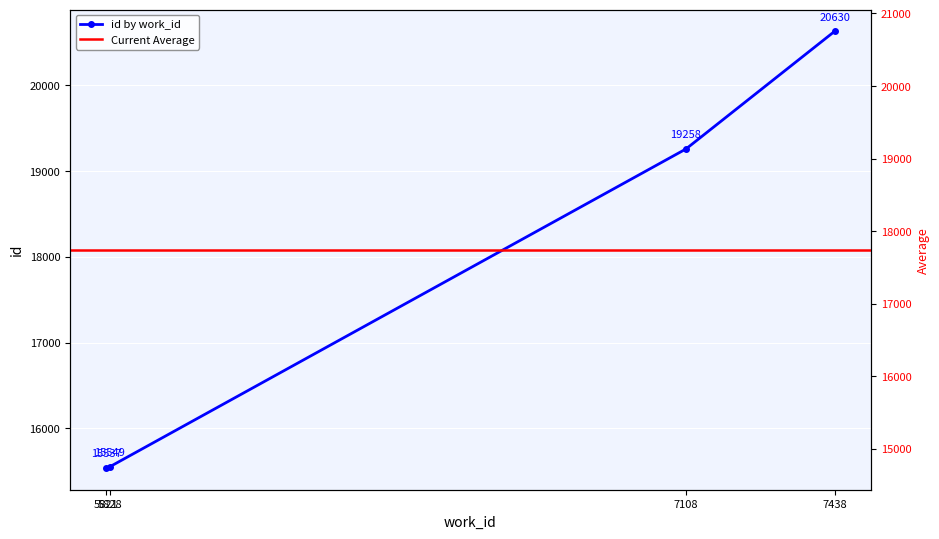

What is the difference between the second highest and minimum values?

3721